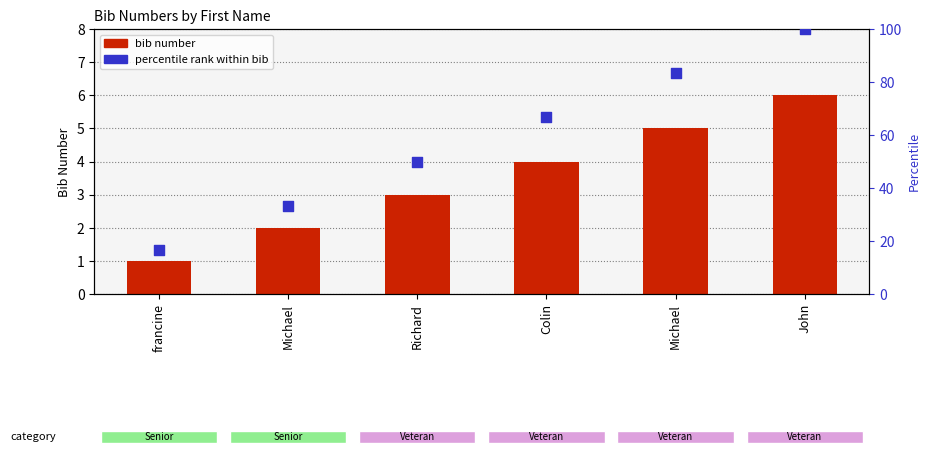

Which series reaches the minimum Y coordinate?

bib number